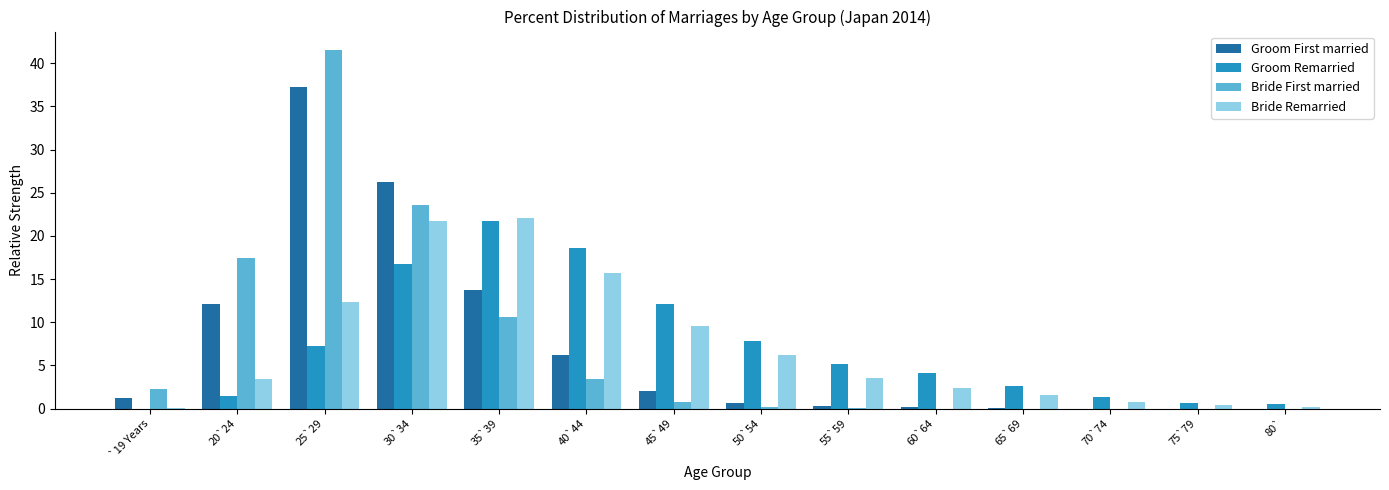

Which series changed the most between 20`24 and 35`39?

Groom Remarried